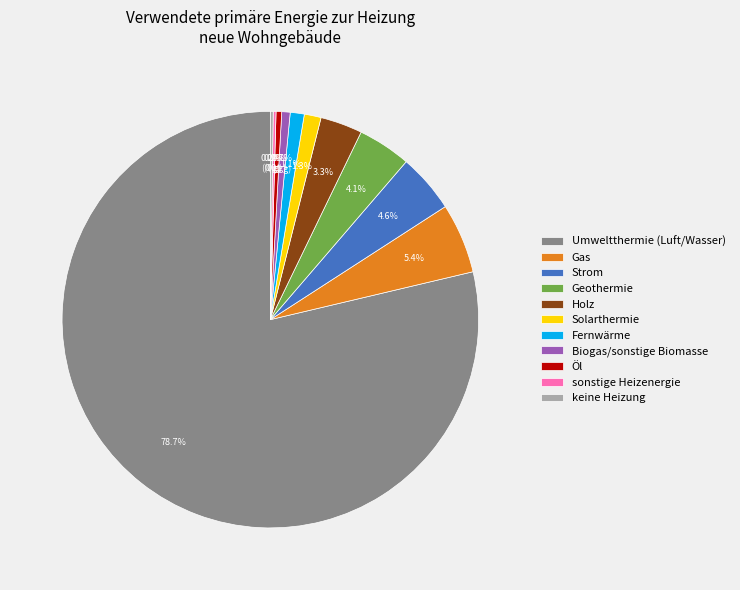

Between Biogas/sonstige Biomasse and Holz, which is larger?

Holz